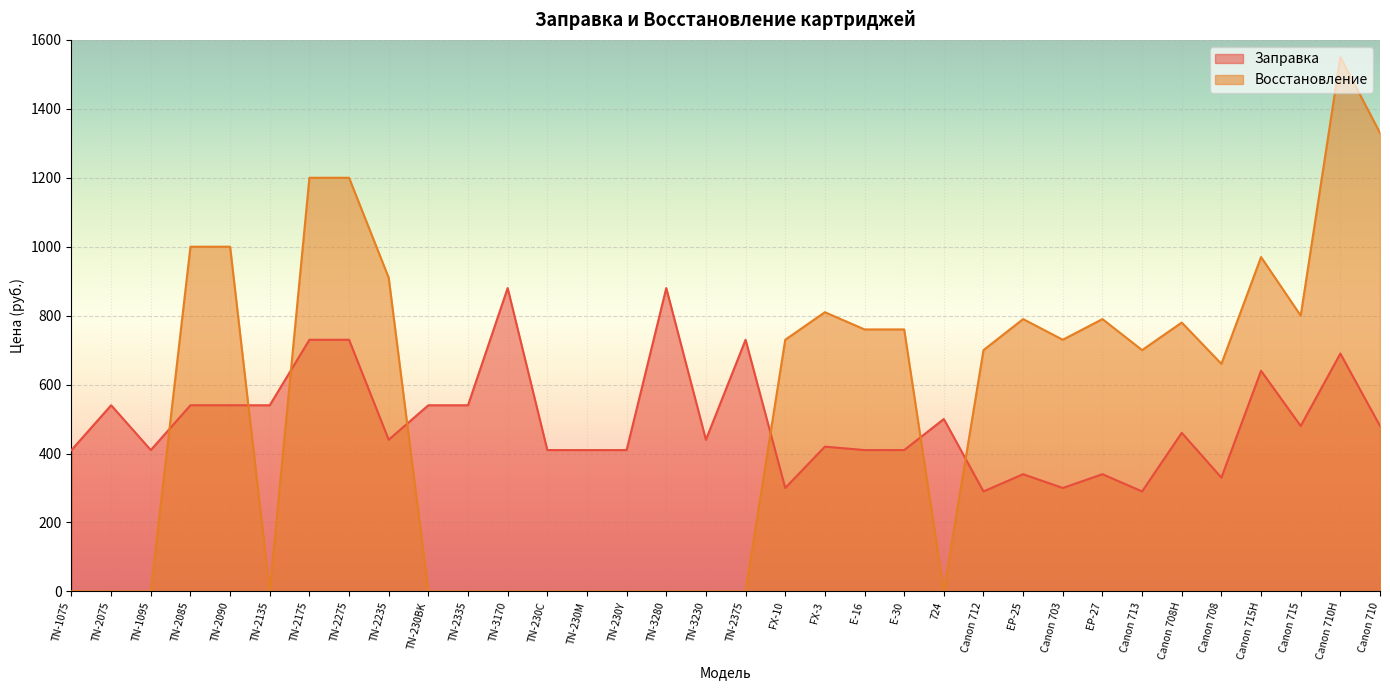

How many lines are shown in the chart?

2